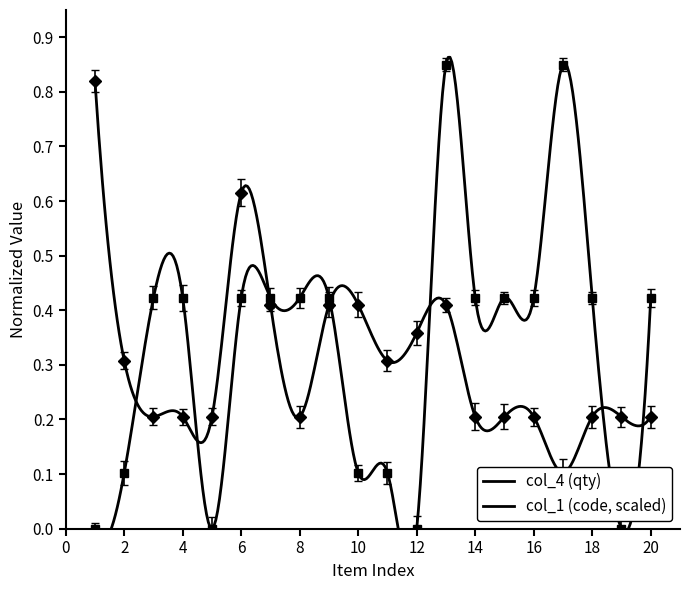

True or false: col_4 (qty) and col_1 (code, scaled) cross at least once.

True